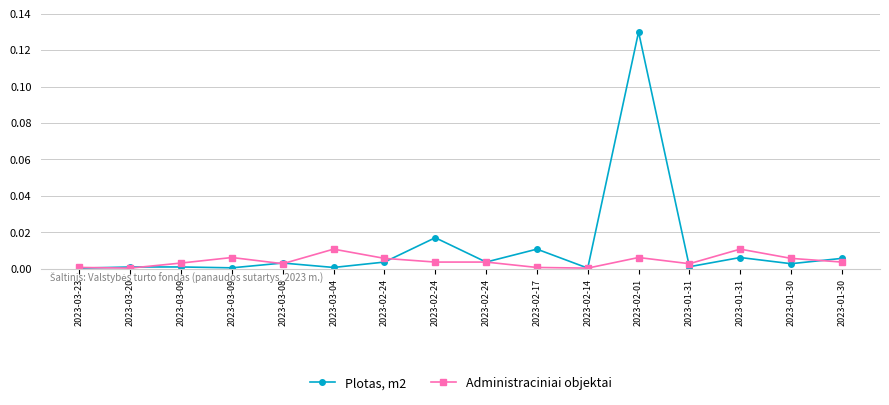

Which category has the highest value in the Plotas, m2 series?

2023-02-01